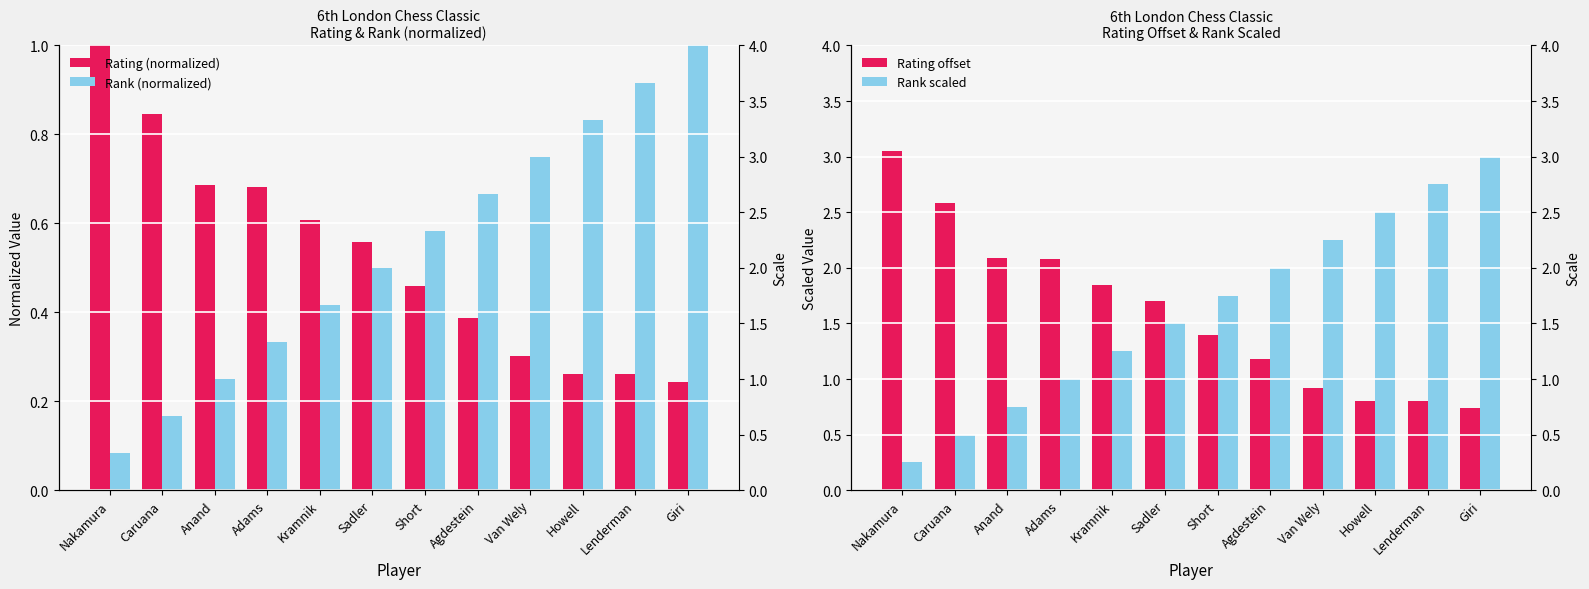

What is the average value of the Rating (normalized) series?

0.5